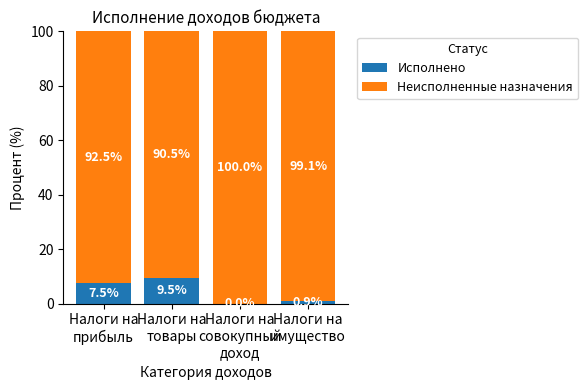

What are all the series names shown in the legend?

Исполнено, Неисполненные назначения